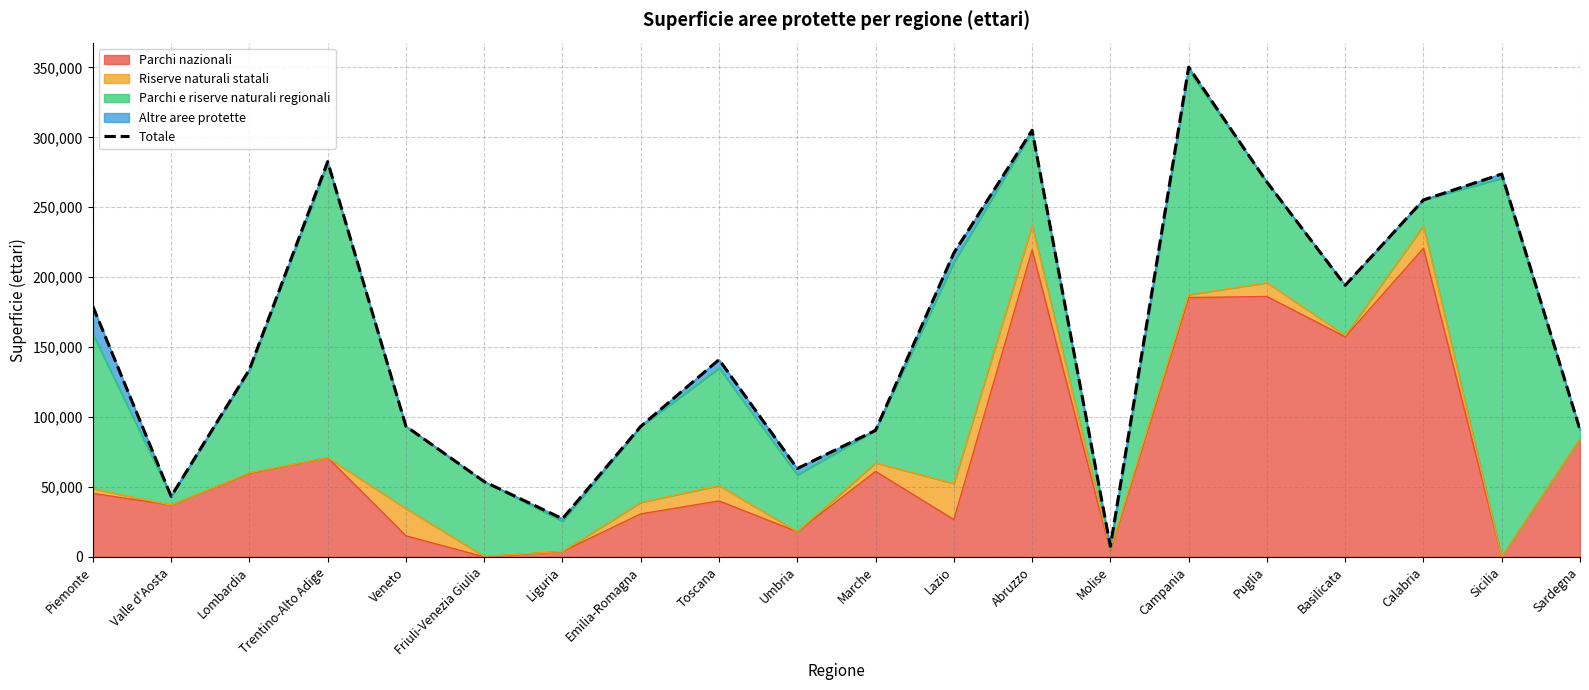

Rank the categories by value from lowest to highest.

Molise, Liguria, Valle d'Aosta, Friuli-Venezia Giulia, Umbria, Marche, Sardegna, Emilia-Romagna, Veneto, Lombardia, Toscana, Piemonte, Basilicata, Lazio, Calabria, Puglia, Sicilia, Trentino-Alto Adige, Abruzzo, Campania